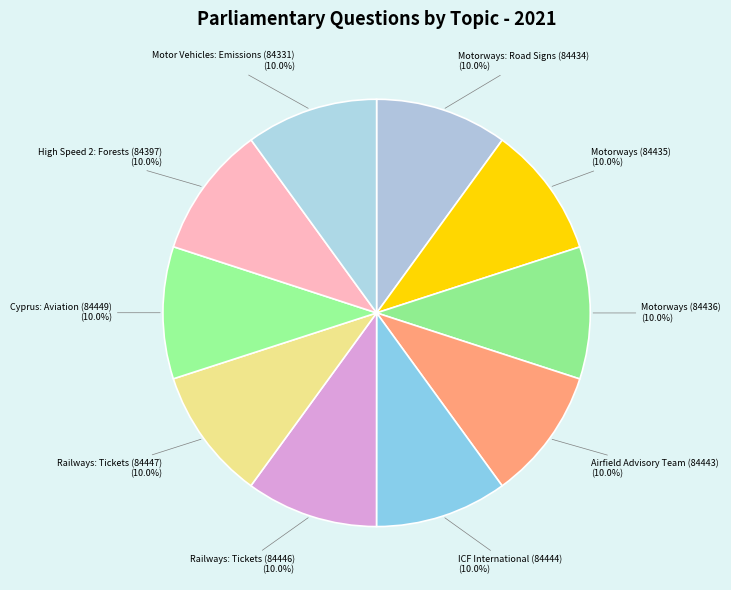

The ICF International (84444) slice represents 22% of the pie. True or false?

False